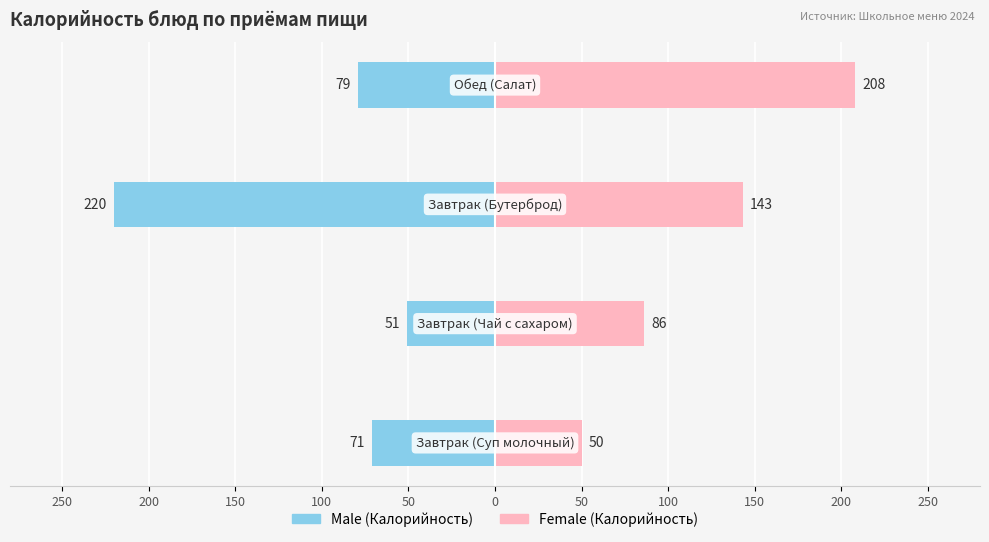

How many data points does each series have?

4